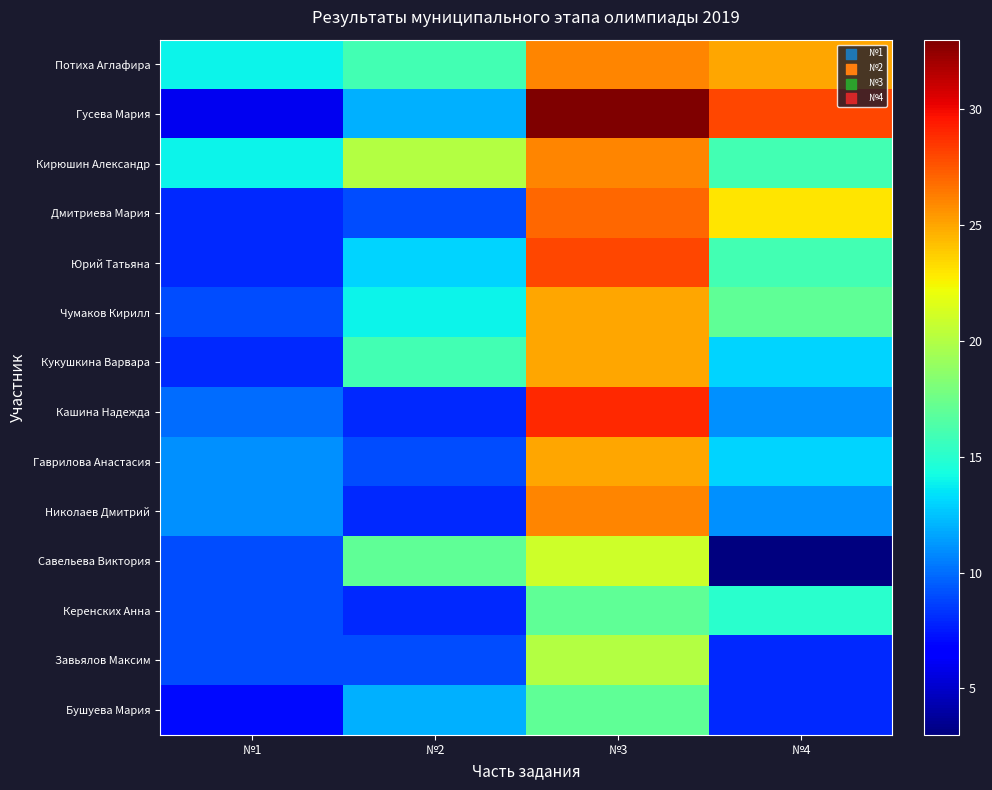

Between №2 and №4, which is larger?

№4